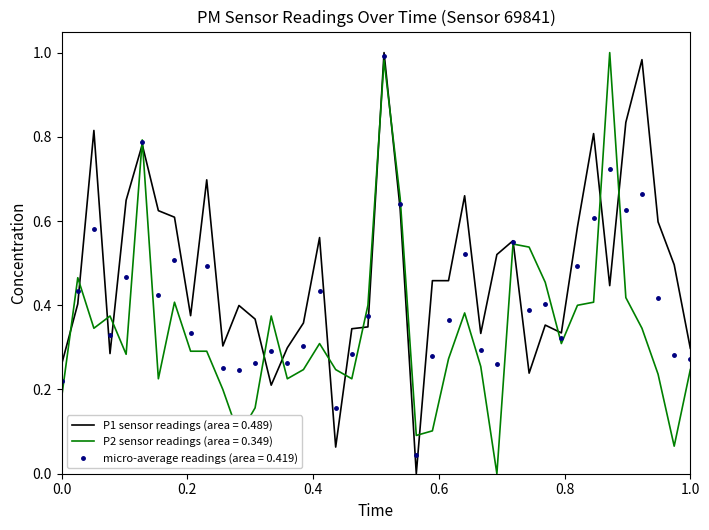

Which series has the largest total across all categories?

P1 sensor readings (area = 0.489)